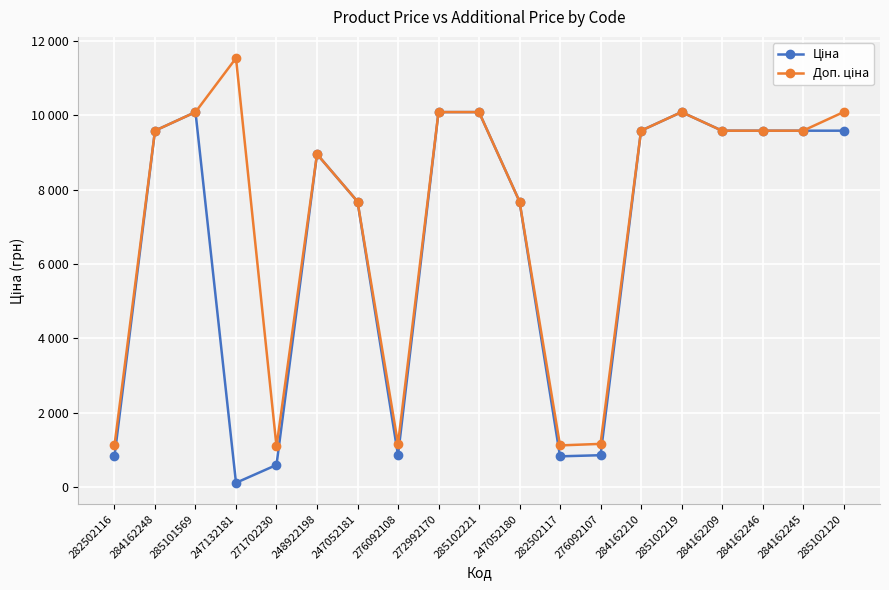

True or false: Доп. ціна and Ціна cross at least once.

False